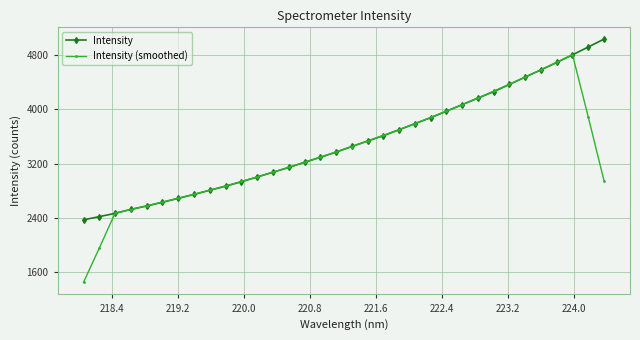

What is the lowest value of the Intensity series?

2372.8